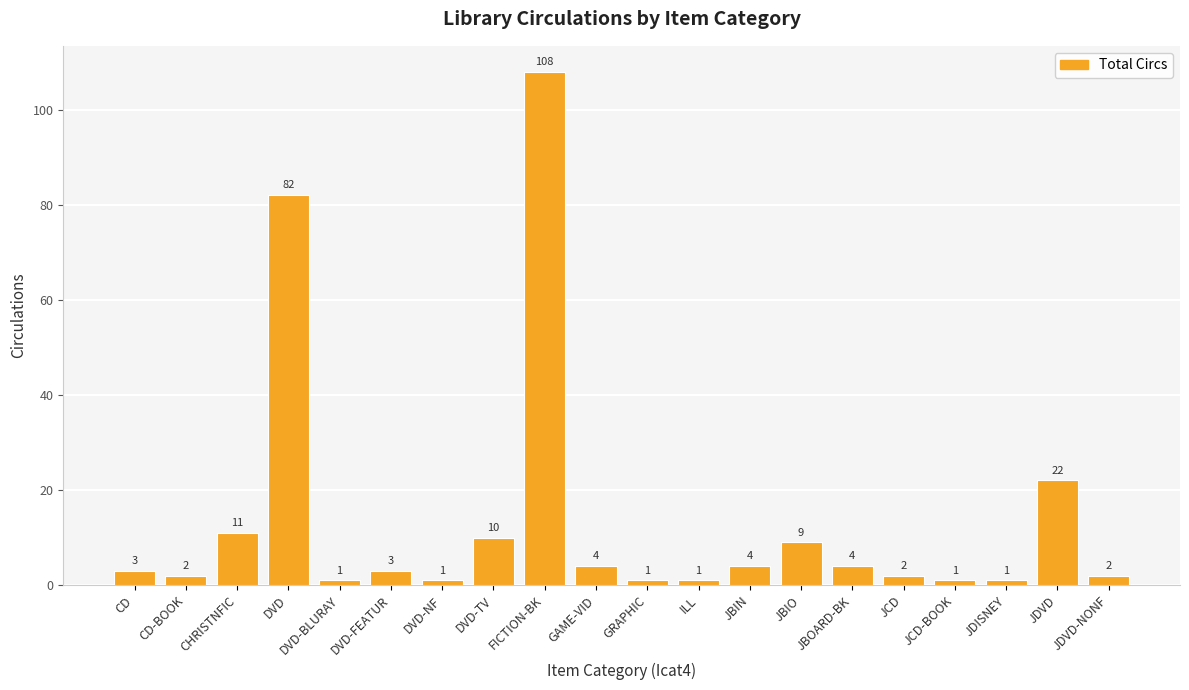

Count the number of categories in the chart.

20